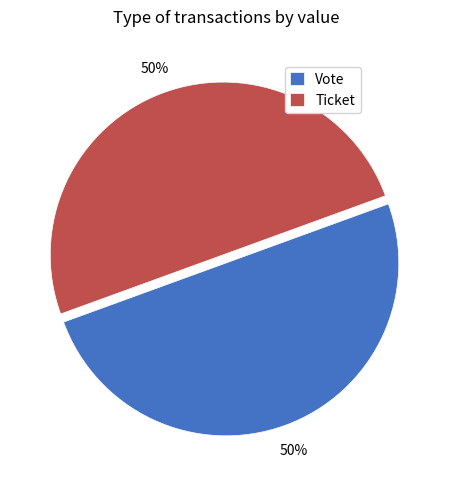

How many segments does this pie chart have?

2